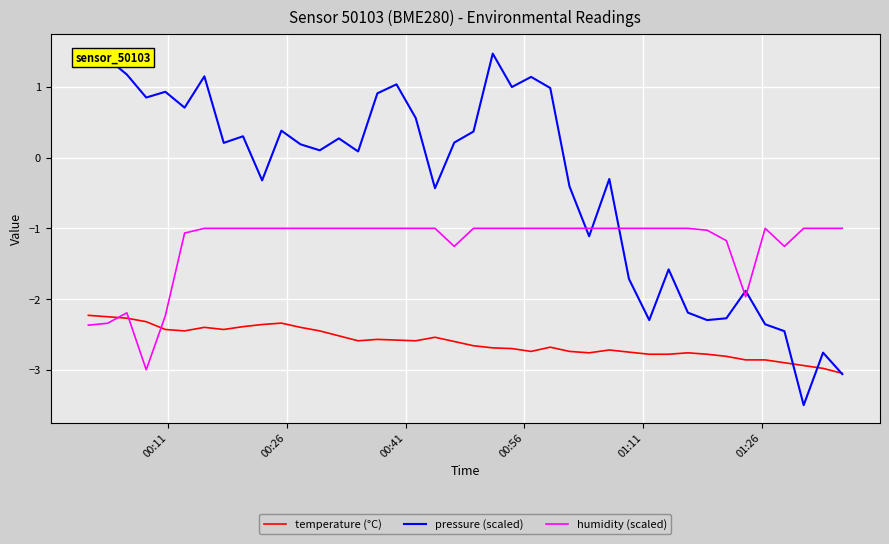

True or false: temperature (°C) and humidity (scaled) cross at least once.

True